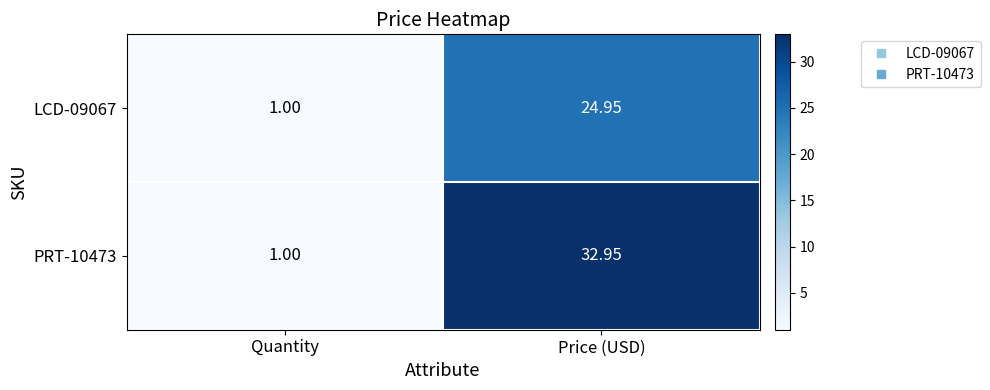

Rank the categories by PRT-10473 value from lowest to highest.

Quantity, Price (USD)